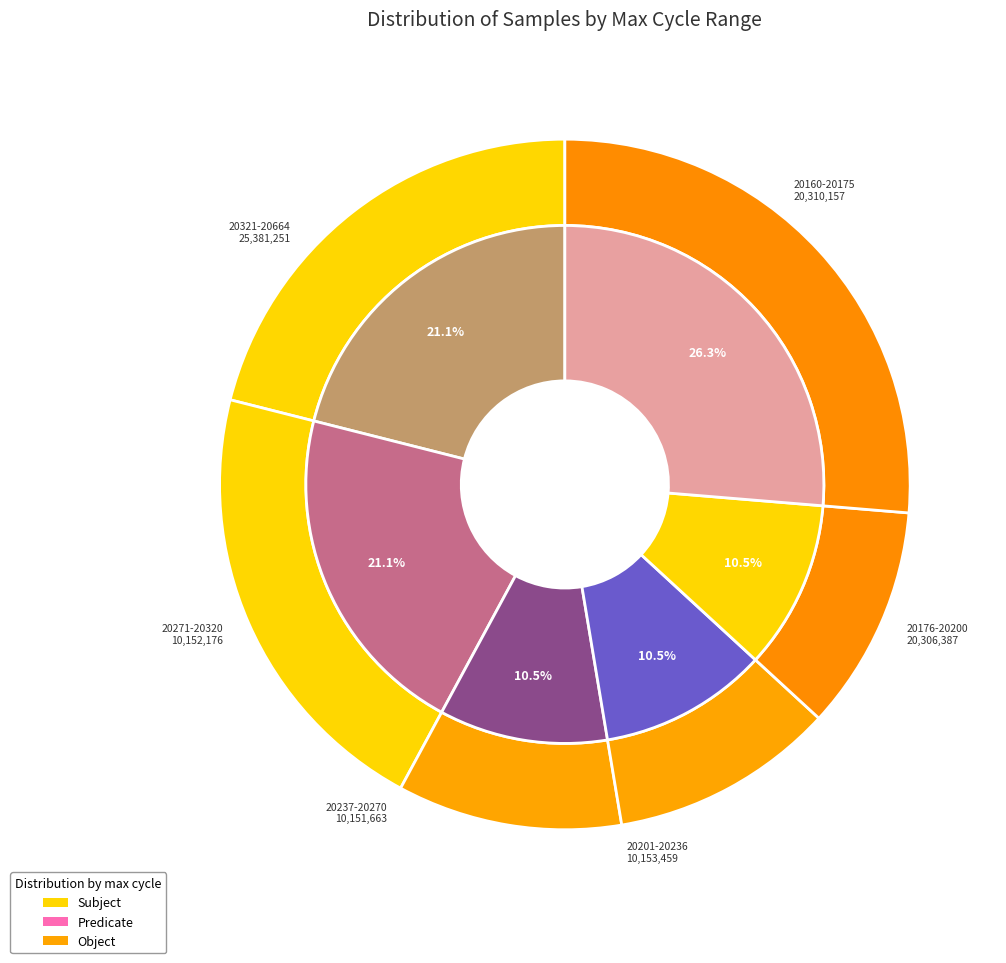

Which slice is the smallest?

20236